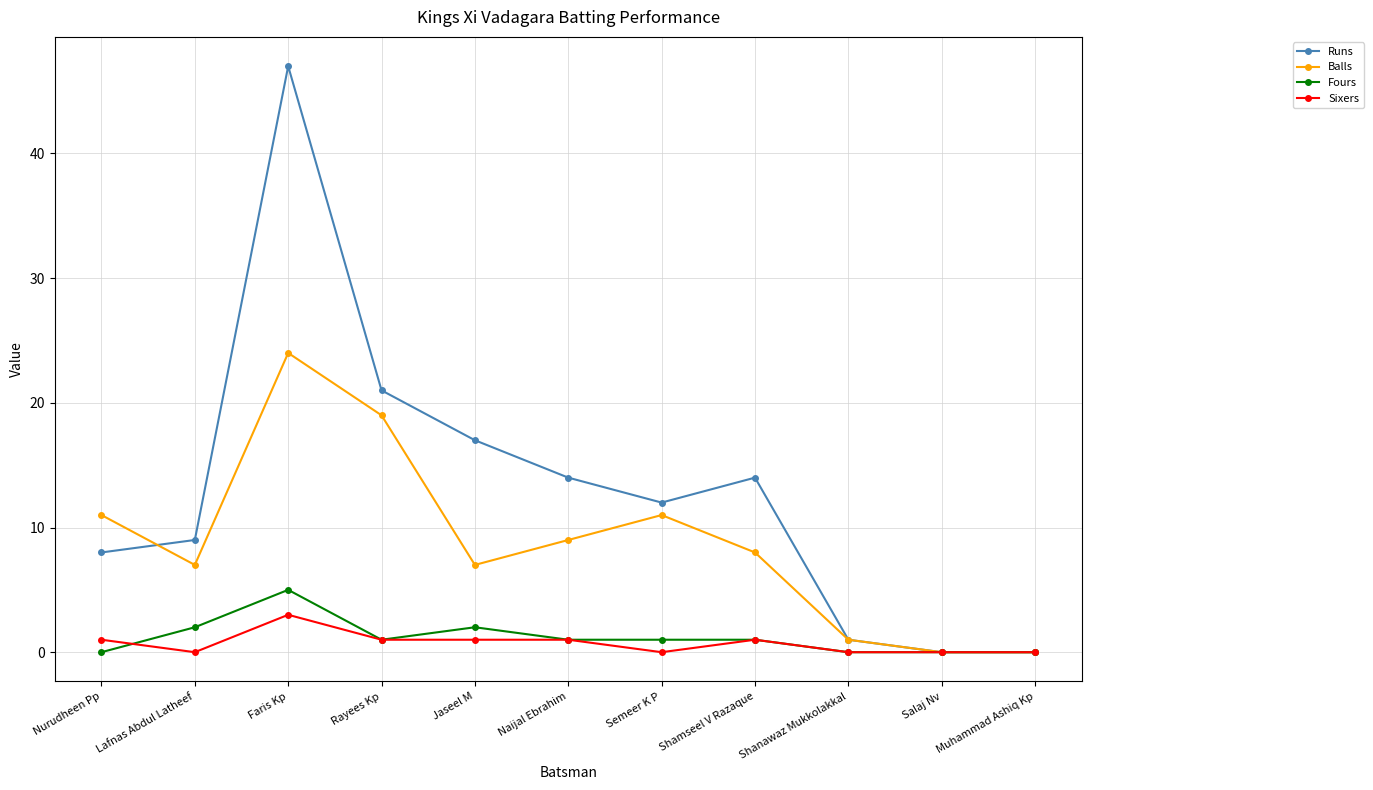

The value of Runs at Naijal Ebrahim is 4. True or false?

False